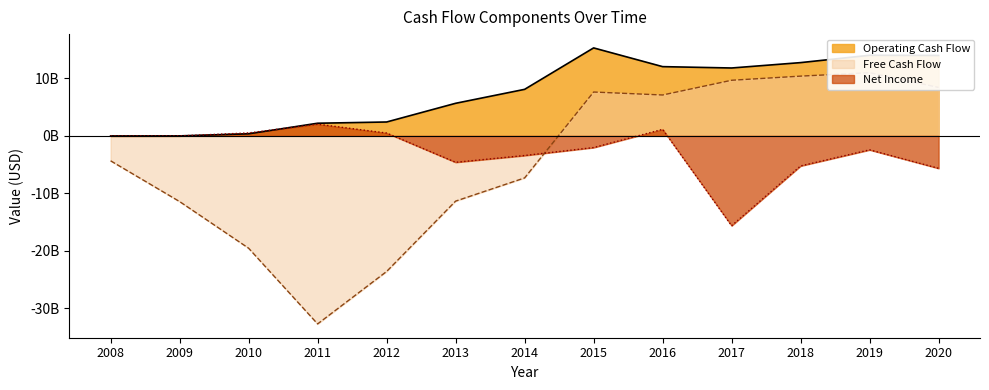

Reading right to left, list all the values displayed in this chart.

Operating Cash Flow: 13993875000	14025950000	12749300000	11813000000	12048500000	15308550000	8094600000	5665775000	2410900000	2195150000	354595500	-6940000	-17947500
Free Cash Flow: 8427475000	10997125000	10396425000	9677275000	7111400000	7628350000	-7327175000	-11366100000	-23616600000	-32744650000	-19565081750	-11443345000	-4348455000
Net Income: -5662300000	-2439650000	-5238325000	-15650425000	1135950000	-2039075000	-3423850000	-4605700000	487975000	2033000000	506802750	-6940000	-17947500